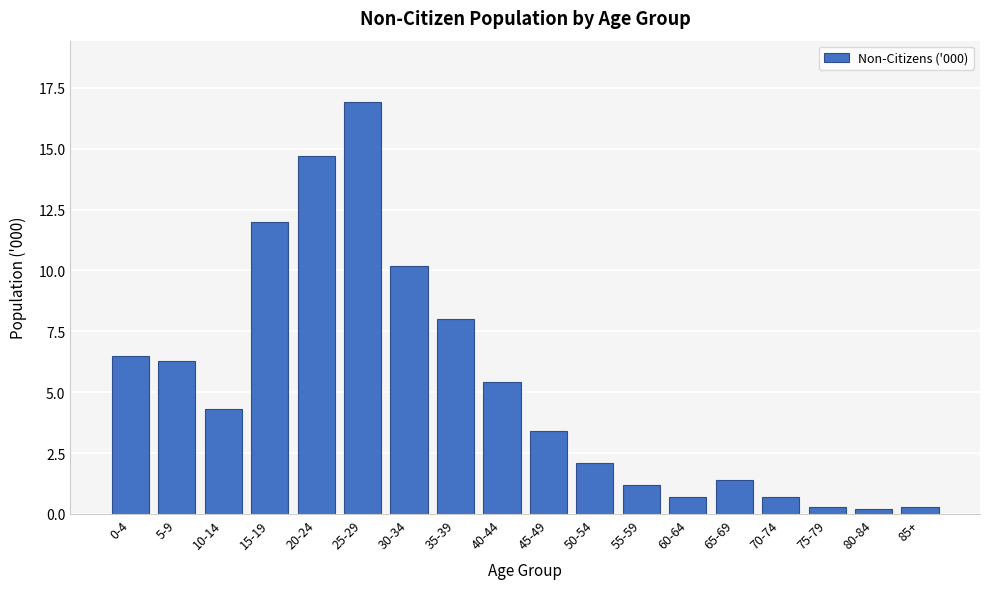

Reading right to left, what are all the values shown in this chart?

0.3	0.2	0.3	0.7	1.4	0.7	1.2	2.1	3.4	5.4	8.0	10.2	16.9	14.7	12.0	4.3	6.3	6.5